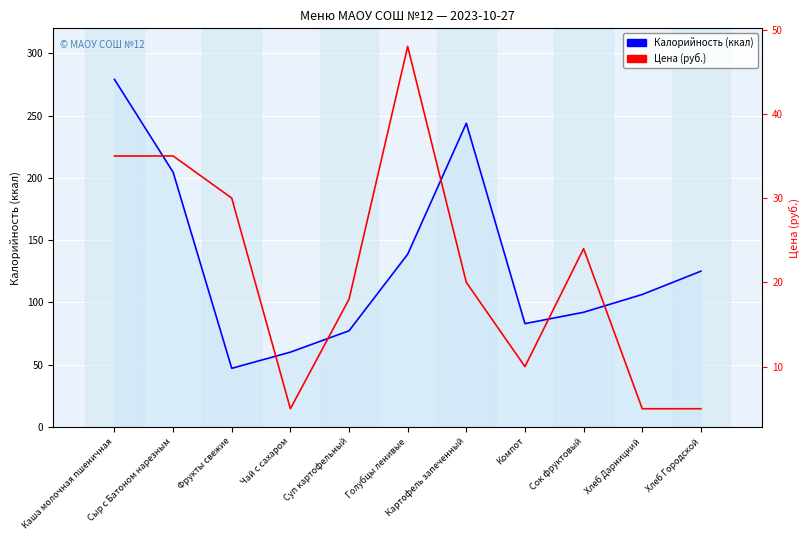

Between Сыр с Батоном нарезным and Суп картофельный, which series saw the biggest shift?

Калорийность (ккал)